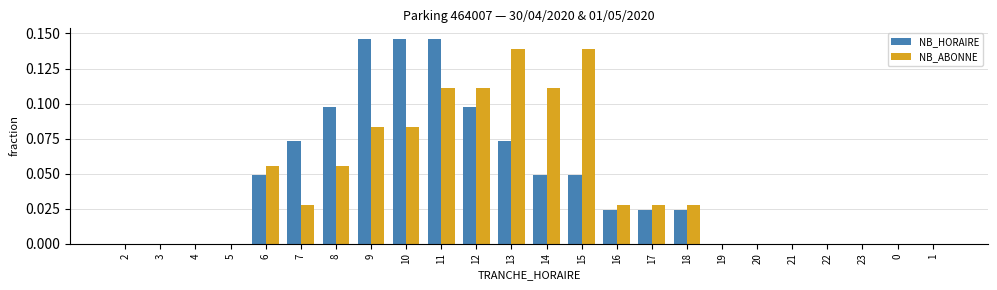

What are all the series names shown in the legend?

NB_HORAIRE, NB_ABONNE